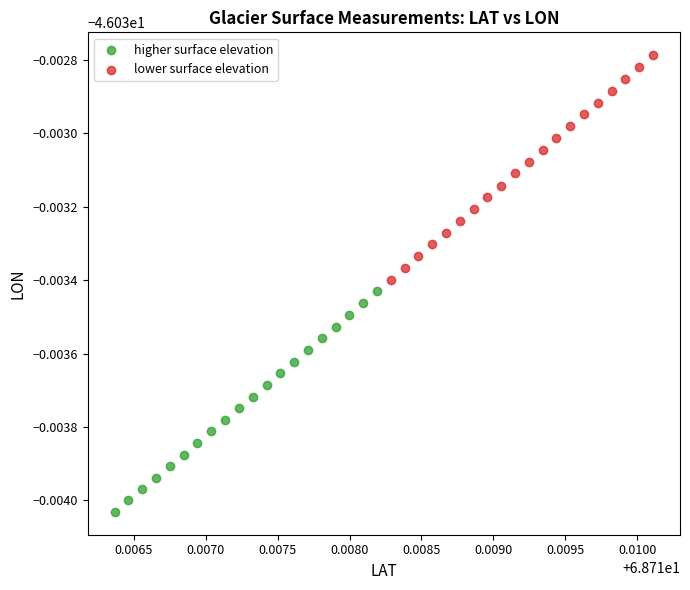

What are all the series names shown in the legend?

higher surface elevation, lower surface elevation